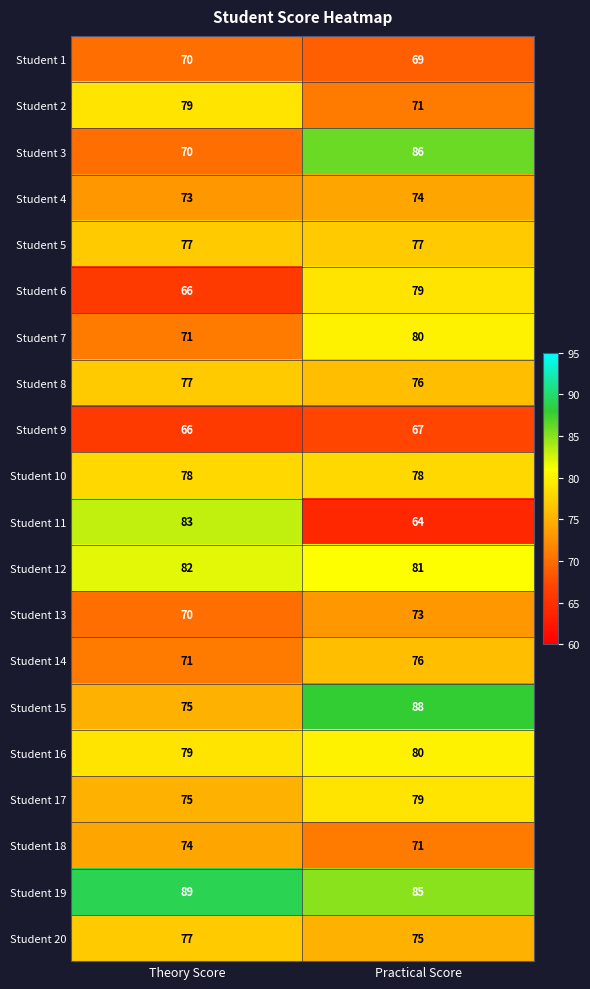

At how many categories does at least one series exceed 66?

2